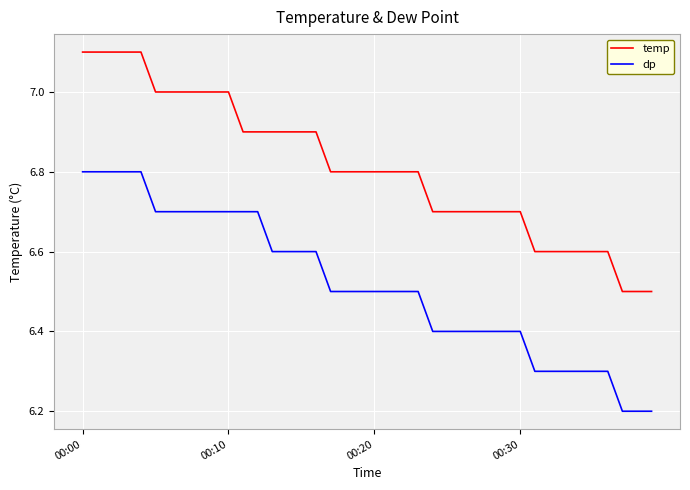

Rank the series by their maximum value, from highest to lowest.

temp, dp